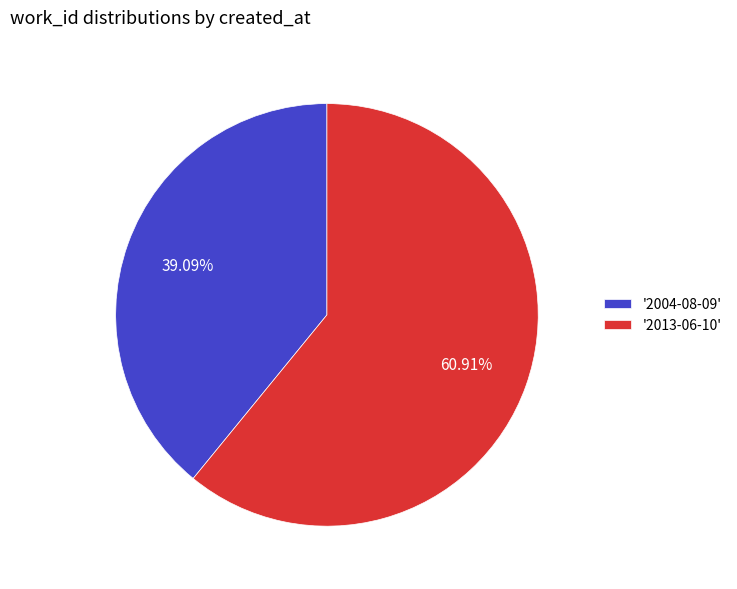

Combined, do '2004-08-09' and '2013-06-10' account for over 50%?

Yes